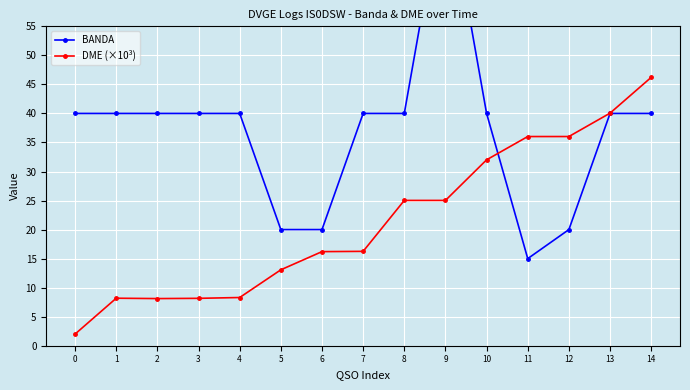

Is the value of DME (×10³) at 13 greater than the value of BANDA at 13?

Yes